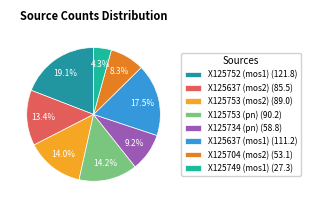

How many slices are in this pie chart?

8